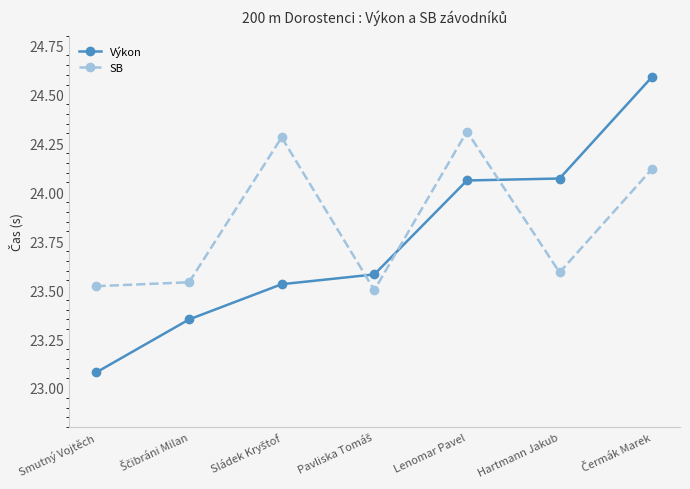

What is the label of the 5th point from the left?

Lenomar Pavel